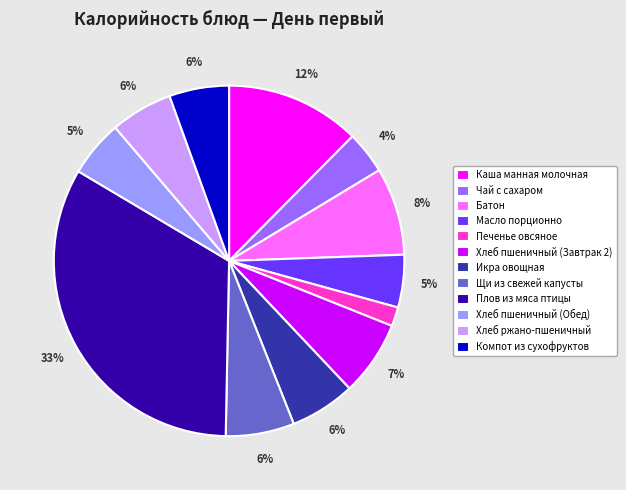

Count the number of slices in the pie.

12